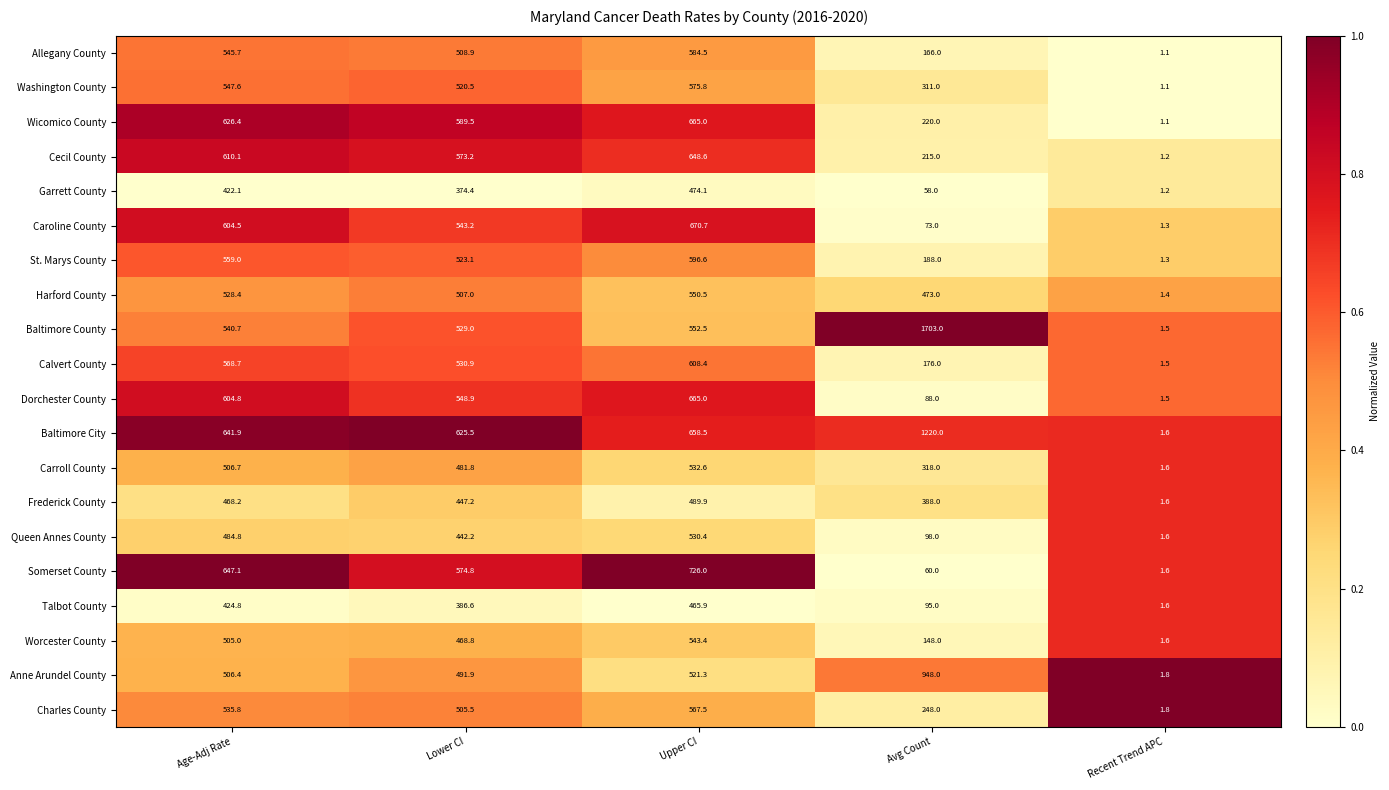

At which label does Queen Annes County reach its minimum?

Recent Trend APC